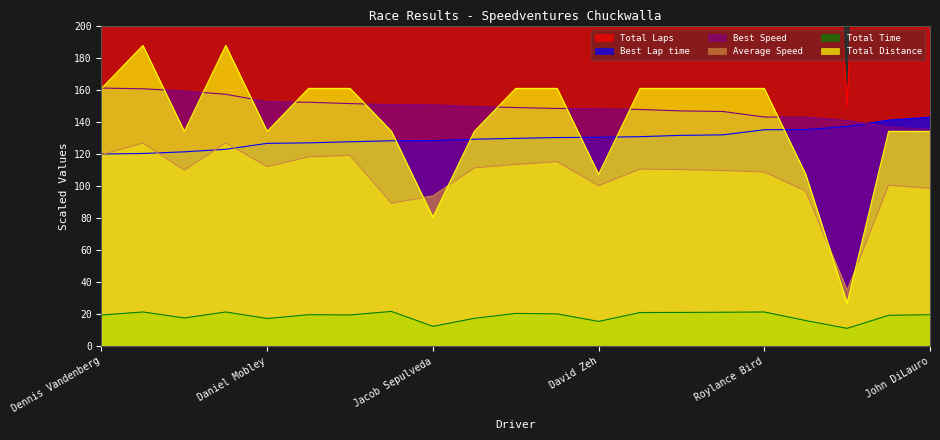

True or false: Average Speed and Total Time intersect in this chart.

False